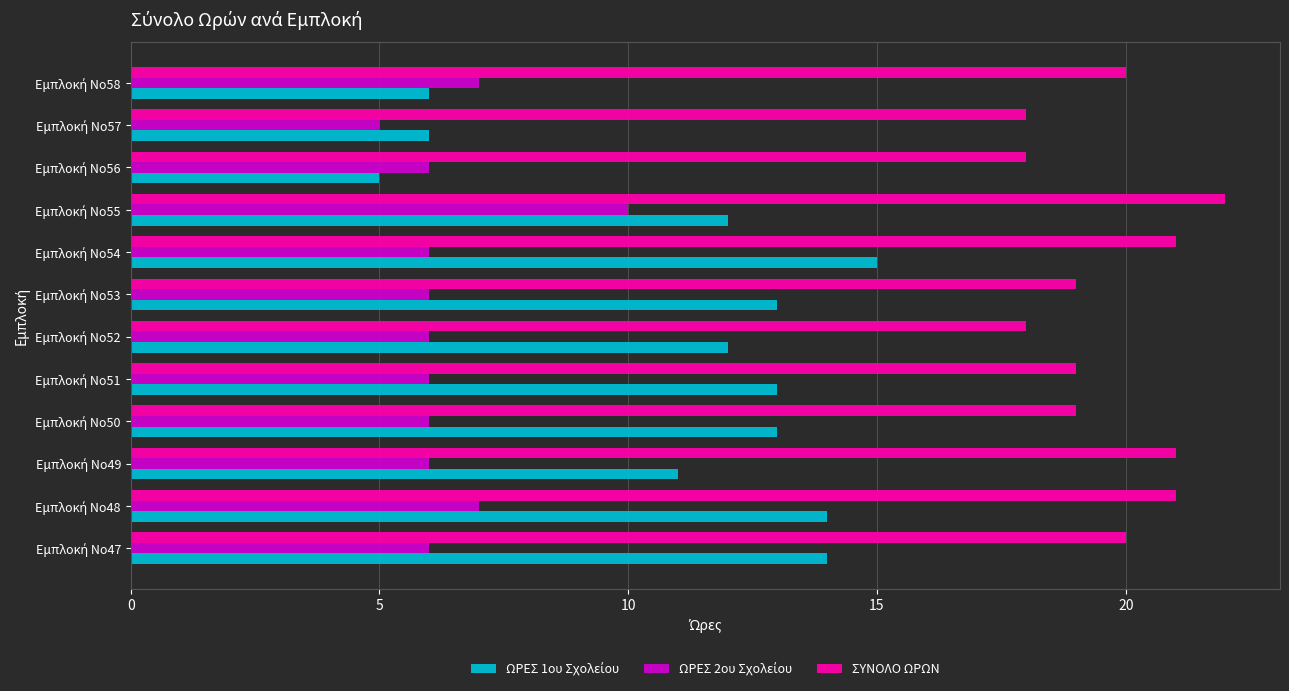

What is the difference between the maximum and minimum values in the ΣΥΝΟΛΟ ΩΡΩΝ series?

4